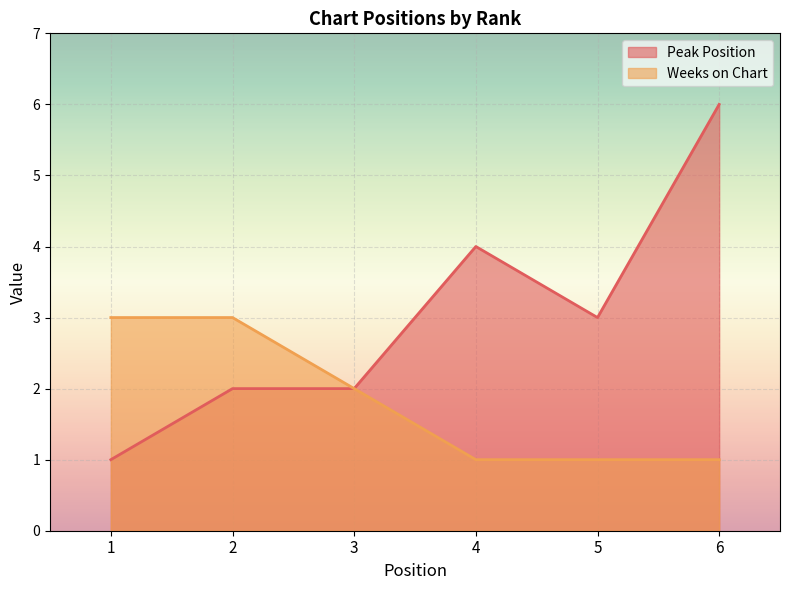

Rank the series by their average value, from lowest to highest.

Weeks on Chart, Peak Position